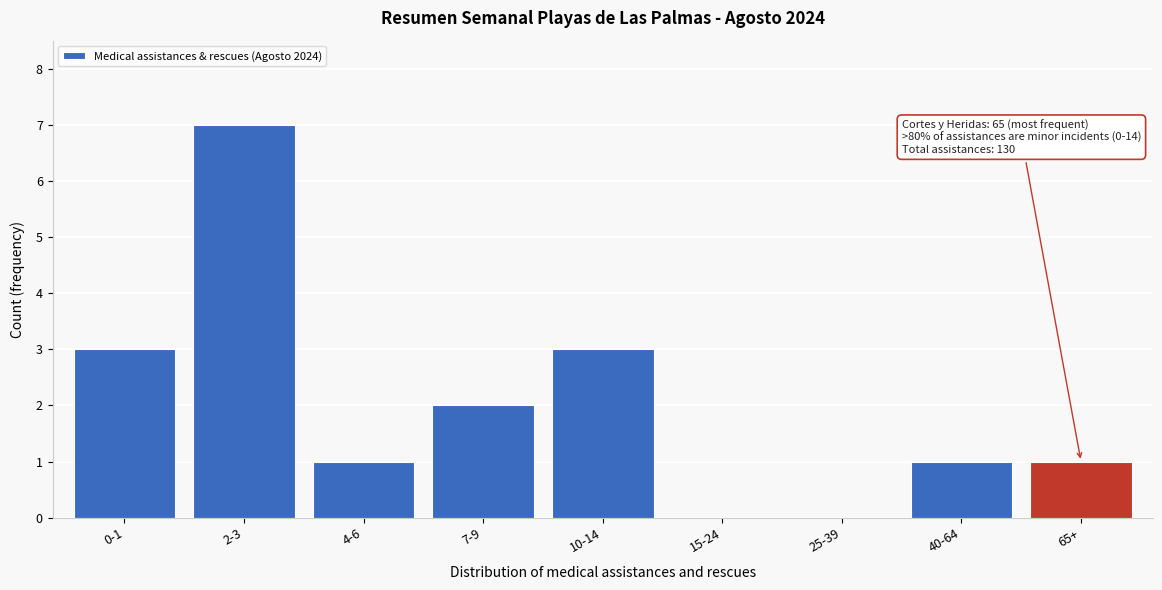

Reading left to right, extract all data points from this chart.

0-1=3	2-3=7	4-6=1	7-9=2	10-14=3	15-24=0	25-39=0	40-64=1	65+=1